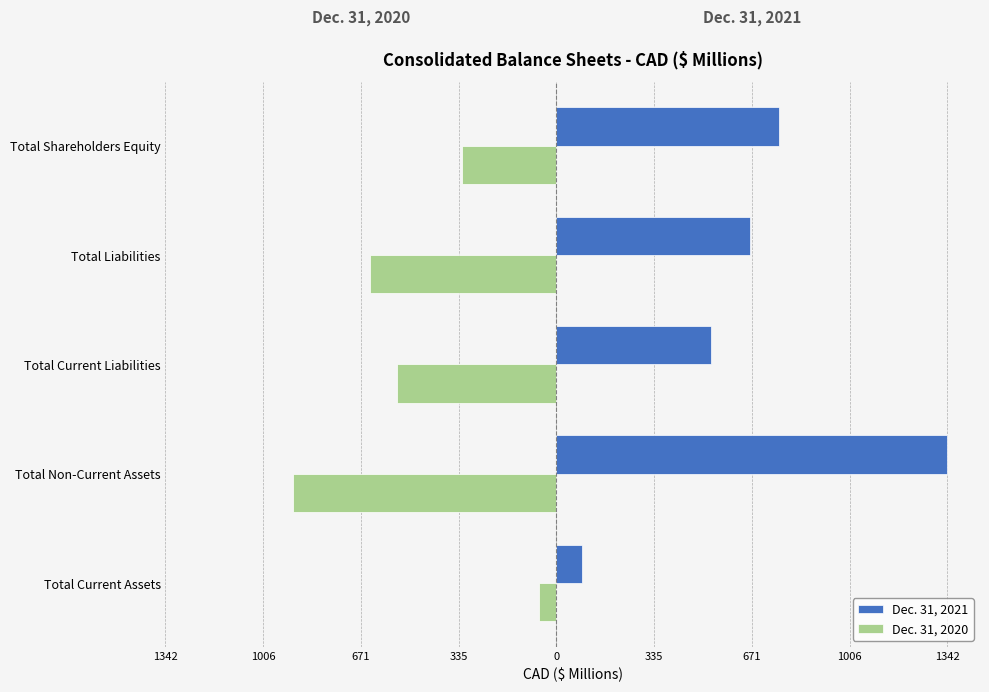

What are all the series names shown in the legend?

Dec. 31, 2021, Dec. 31, 2020